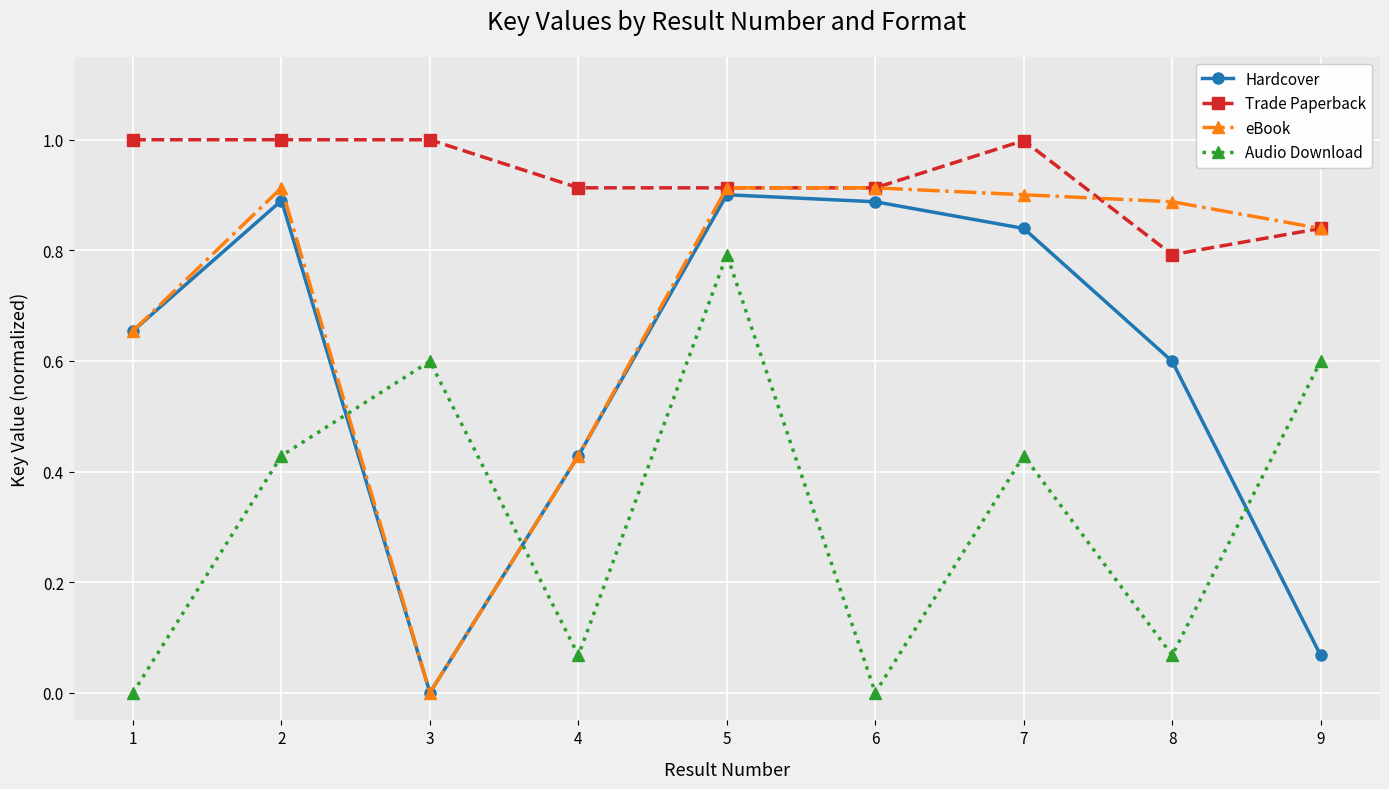

Rank the series by their average value, from lowest to highest.

Audio Download, Hardcover, eBook, Trade Paperback